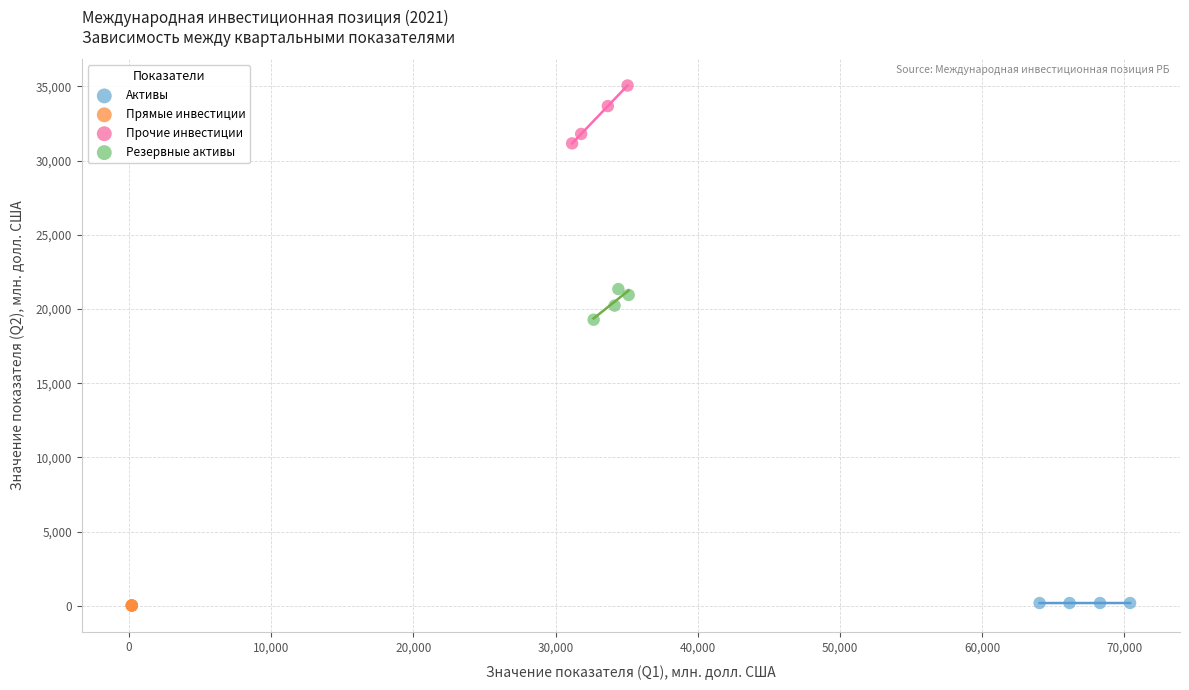

Which series reaches the maximum Y coordinate?

Прочие инвестиции